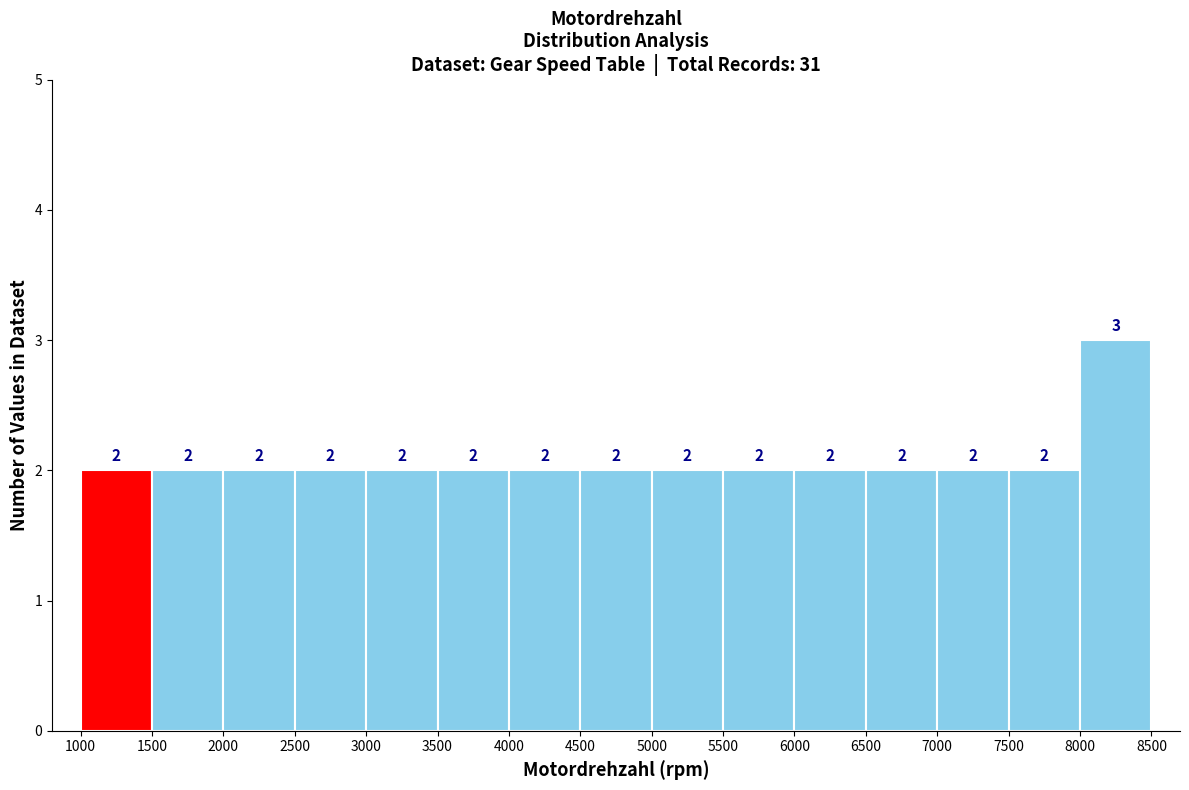

Which range on the x-axis has the tallest bar?

8000 to 8500